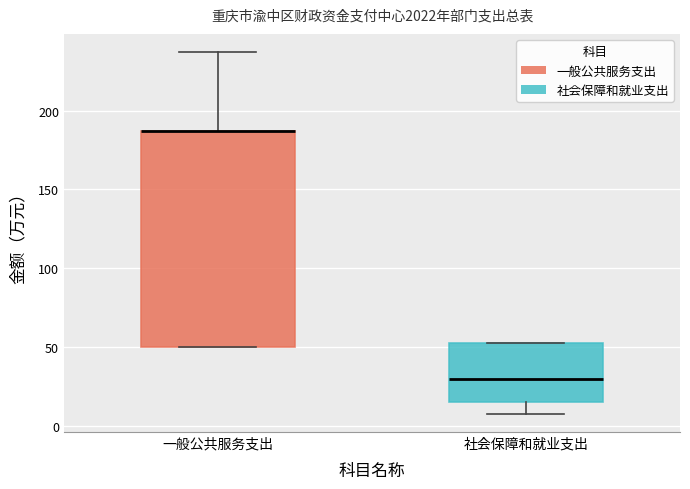

Reading left to right, read every box against the y-axis: the position of its median line, the range the box covers, and the ends of its whiskers. The values are not printed on the chart, so give them approximately, as read against the axis.

一般公共服务支出: median 185 (drawn on the box's upper edge), box 50 to 185, whiskers 50 to 235
社会保障和就业支出: median 30, box 15 to 55, whiskers 10 to 55